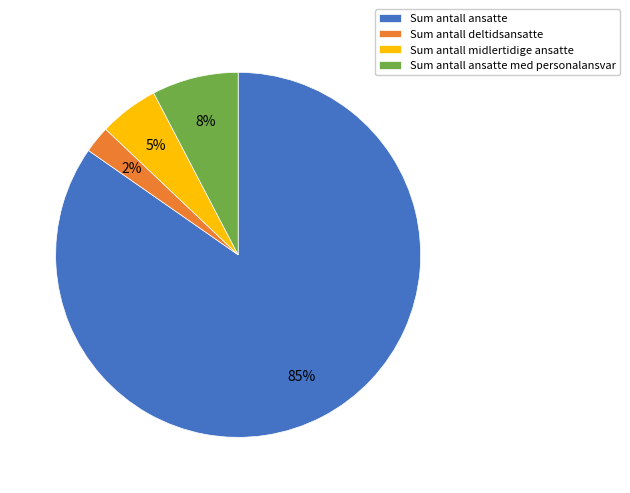

Is it true that Sum antall deltidsansatte is 9% of the pie?

False